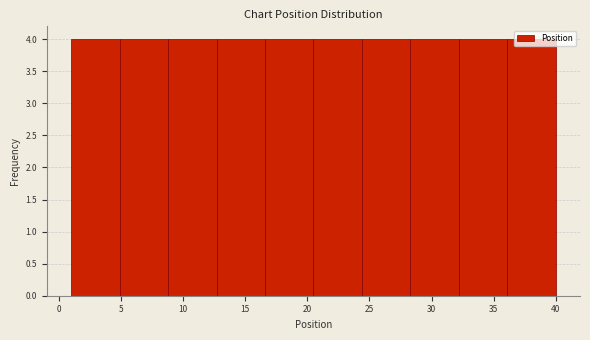

How tall is the bar that spans 12.7 to 16.6 on the x-axis? Neither the bar edges nor the heights are printed on the chart, so give them approximately, as read against the axes.

4